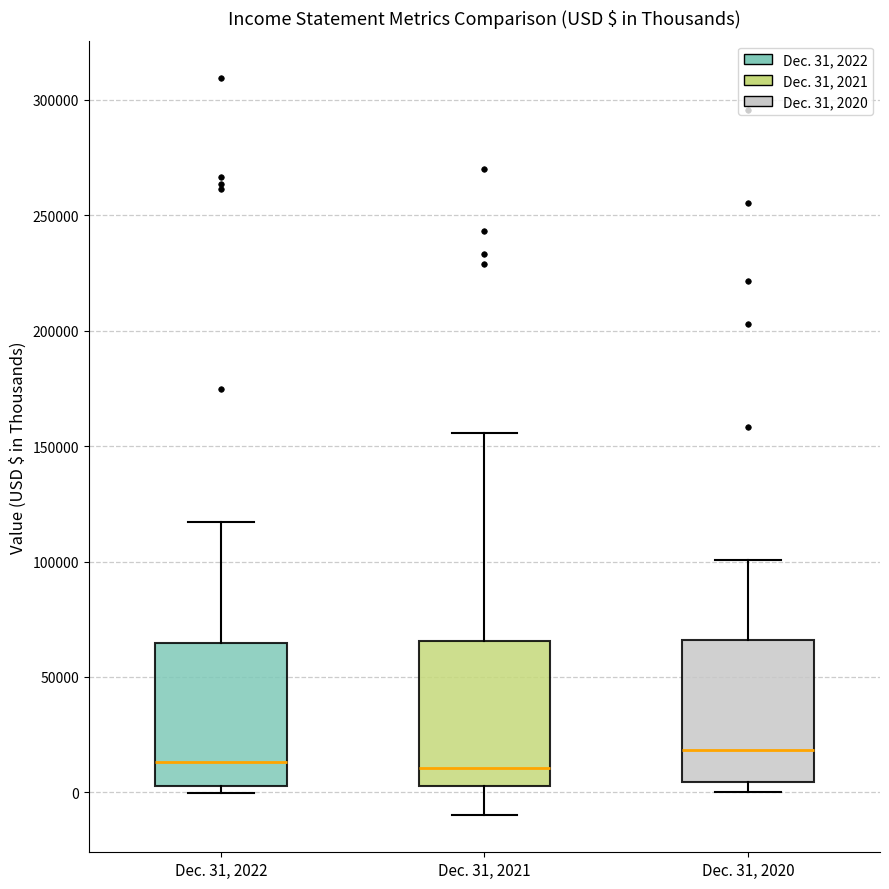

Reading left to right, read every box against the y-axis: the position of its median line, the range the box covers, and the ends of its whiskers. The values are not printed on the chart, so give them approximately, as read against the axis.

Dec. 31, 2022: median 15000, box 5000 to 65000, whiskers 0 to 115000
Dec. 31, 2021: median 10000, box 5000 to 65000, whiskers -10000 to 155000
Dec. 31, 2020: median 20000, box 5000 to 65000, whiskers 0 to 100000